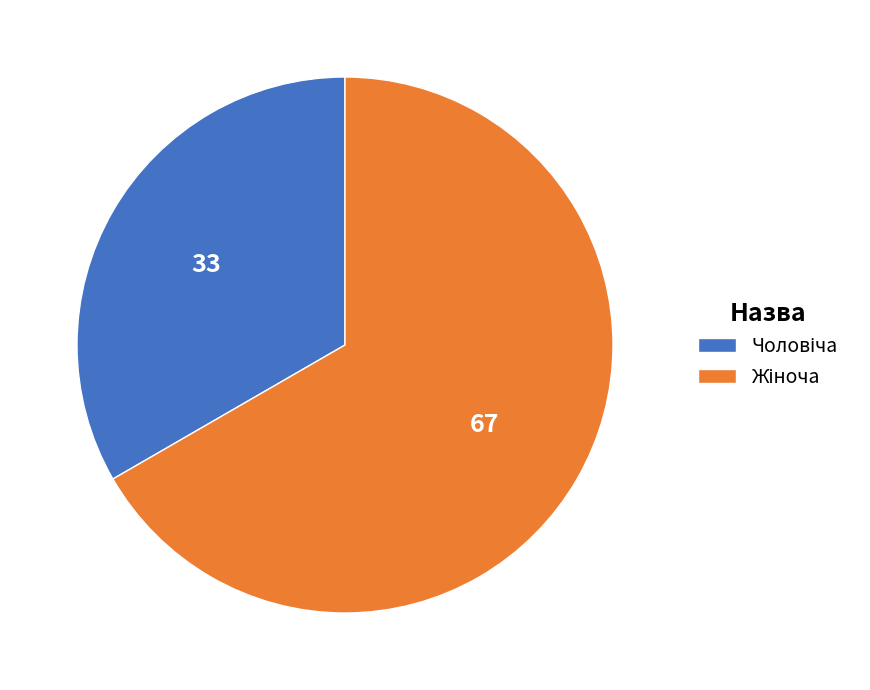

Is there any slice that represents more than half of the pie?

Yes